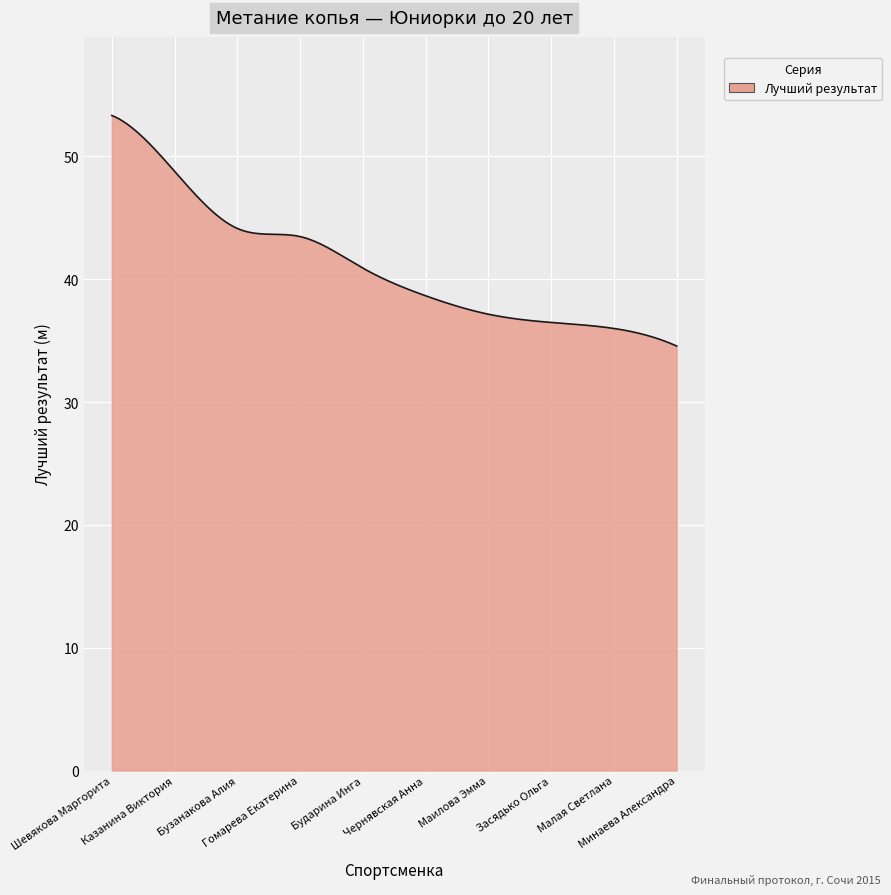

Does the chart display data point markers on the line(s)?

No